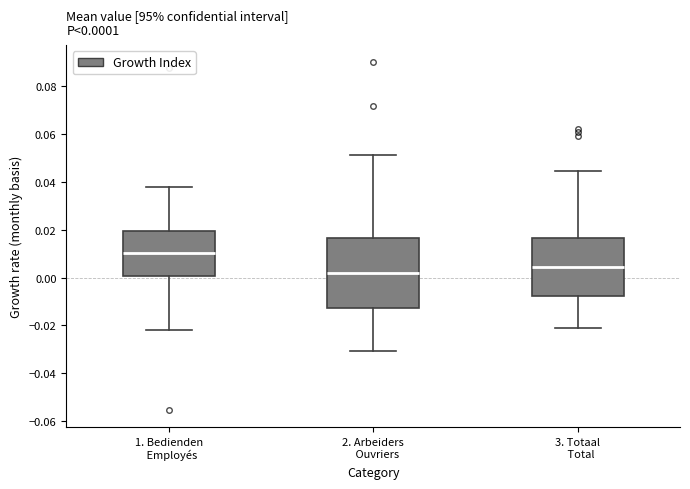

Which box's median line is the highest?

1. Bedienden Employés